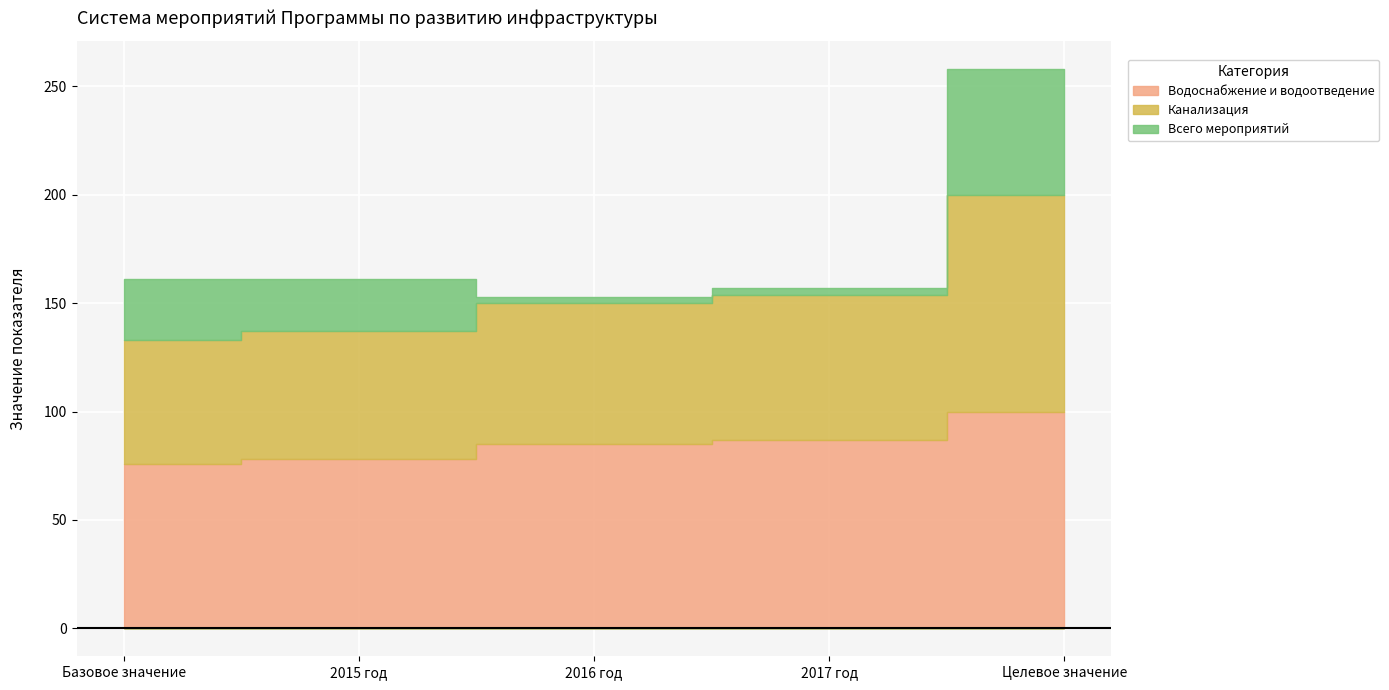

True or false: Всего мероприятий and Водоснабжение и водоотведение cross at least once.

False